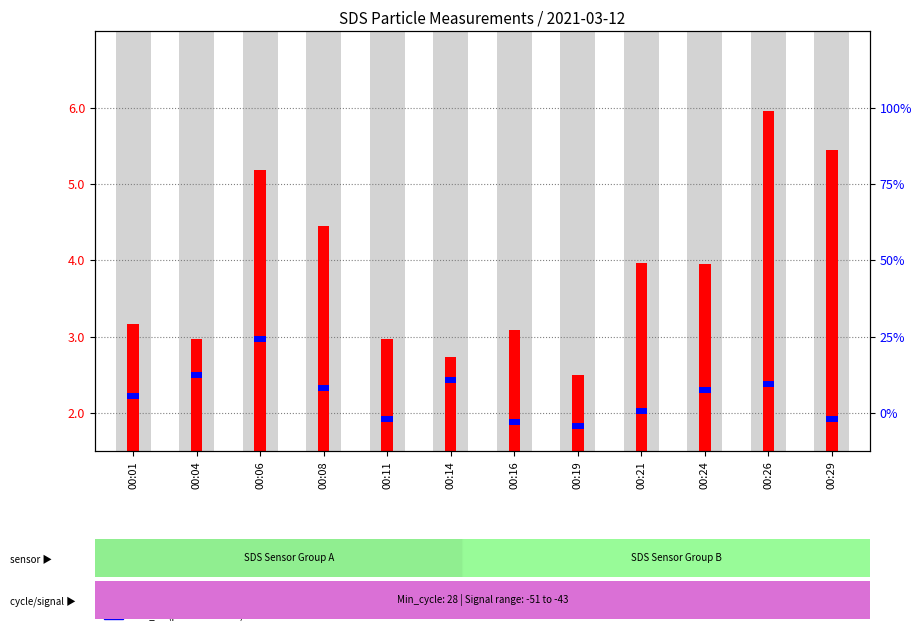

At which label does SDS_P1 reach its minimum?

00:19